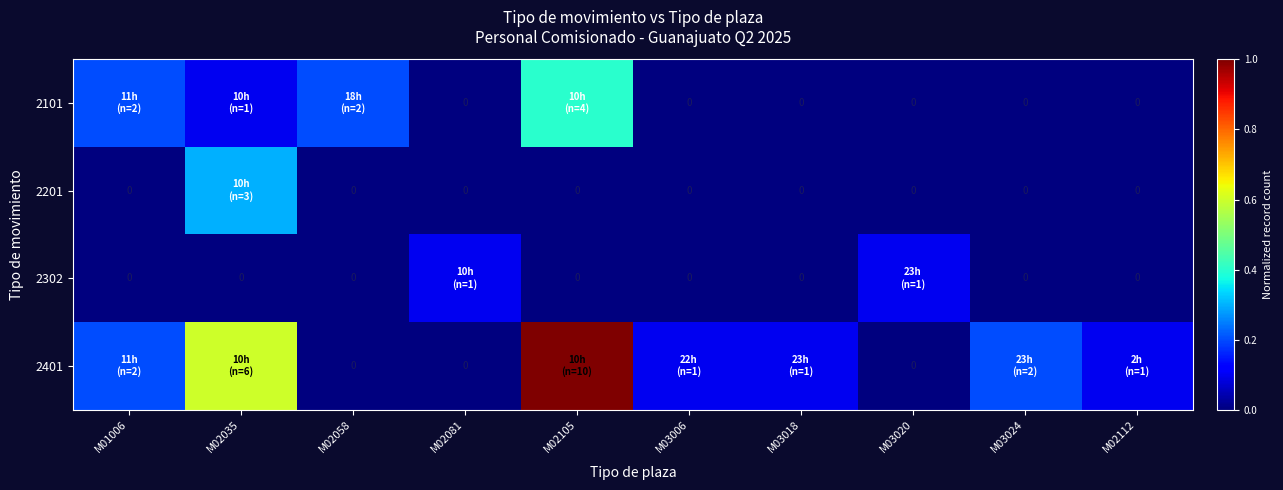

How many positive values does the 2302 series have?

2